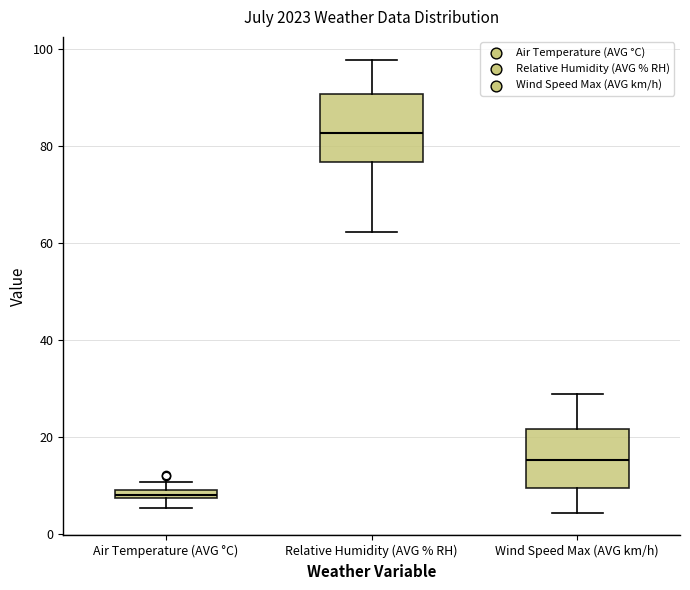

Which box has the lowest median line?

Air Temperature (AVG °C)